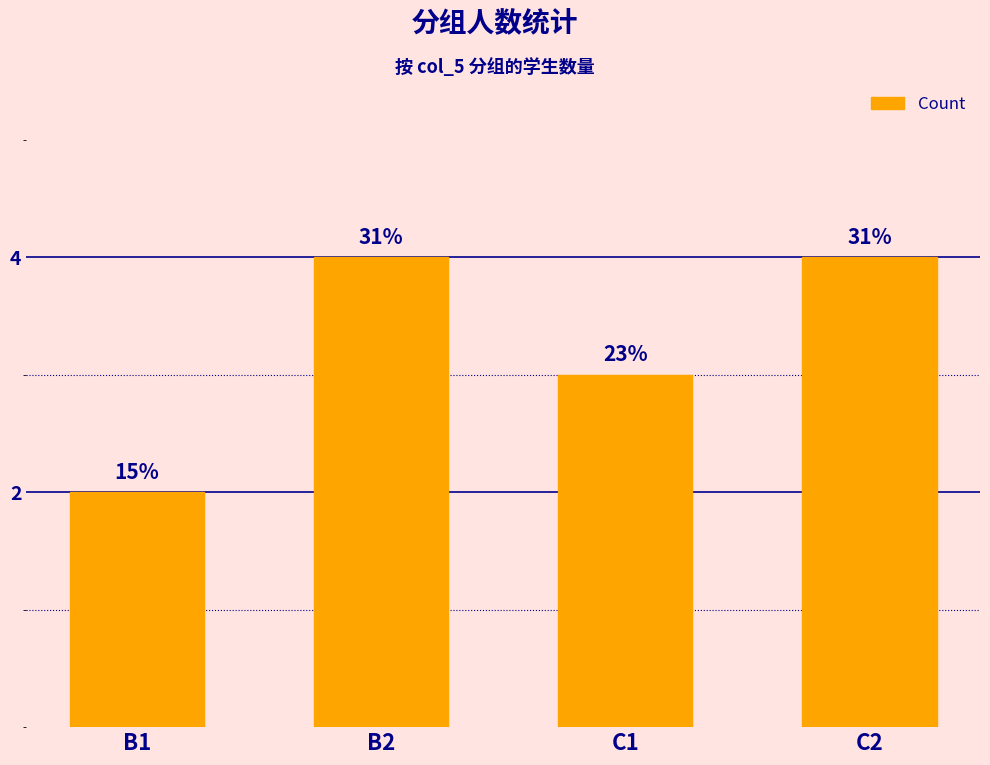

Count the values in the range 3 to 4.

3